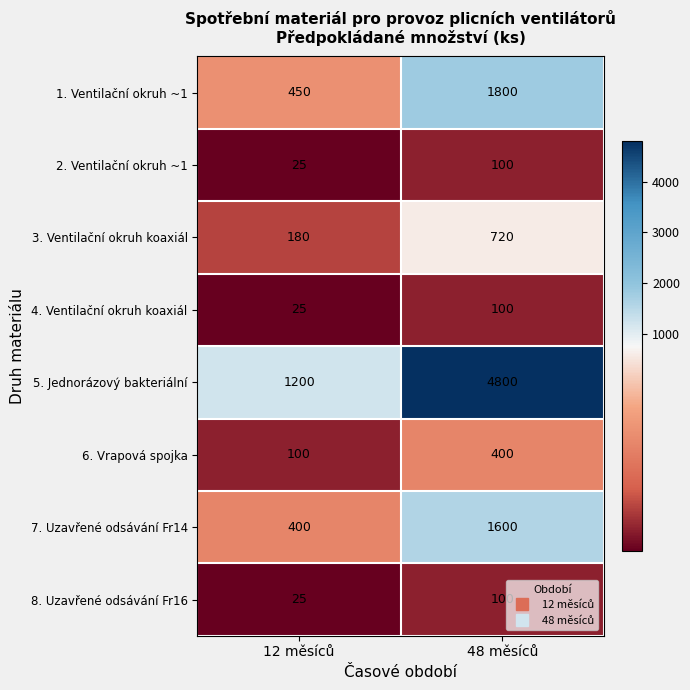

Which series has the largest total across all categories?

5. Jednorázový bakteriální